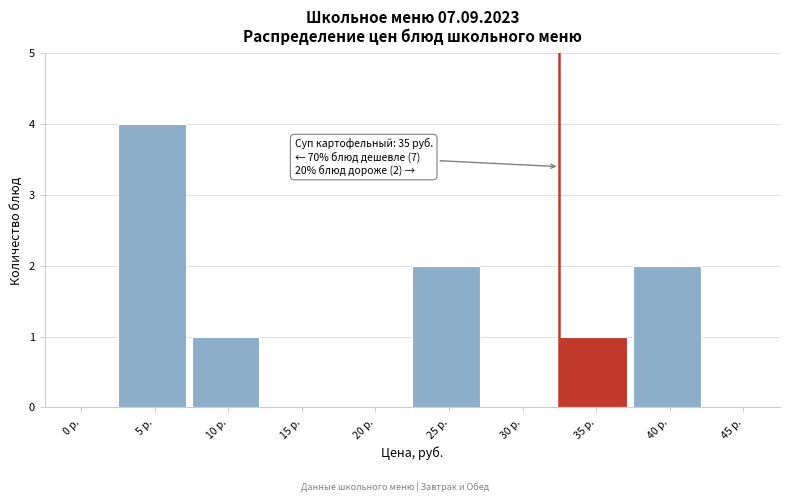

Reading right to left, transcribe all the data shown in this chart.

45 р.=0	40 р.=2	35 р.=1	30 р.=0	25 р.=2	20 р.=0	15 р.=0	10 р.=1	5 р.=4	0 р.=0